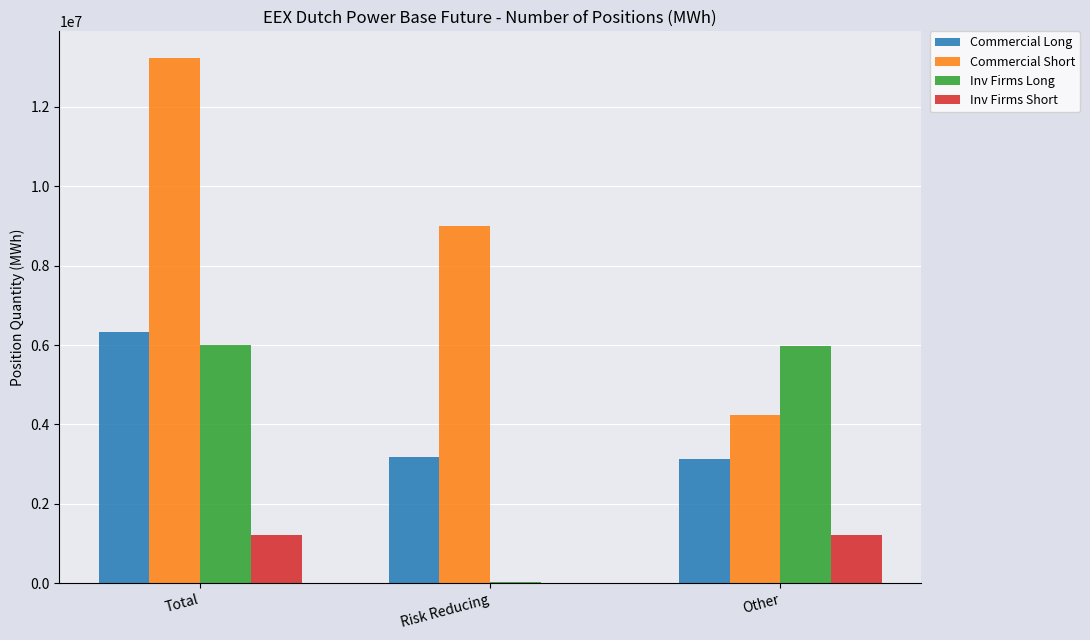

Which series has the largest range (max minus min)?

Commercial Short